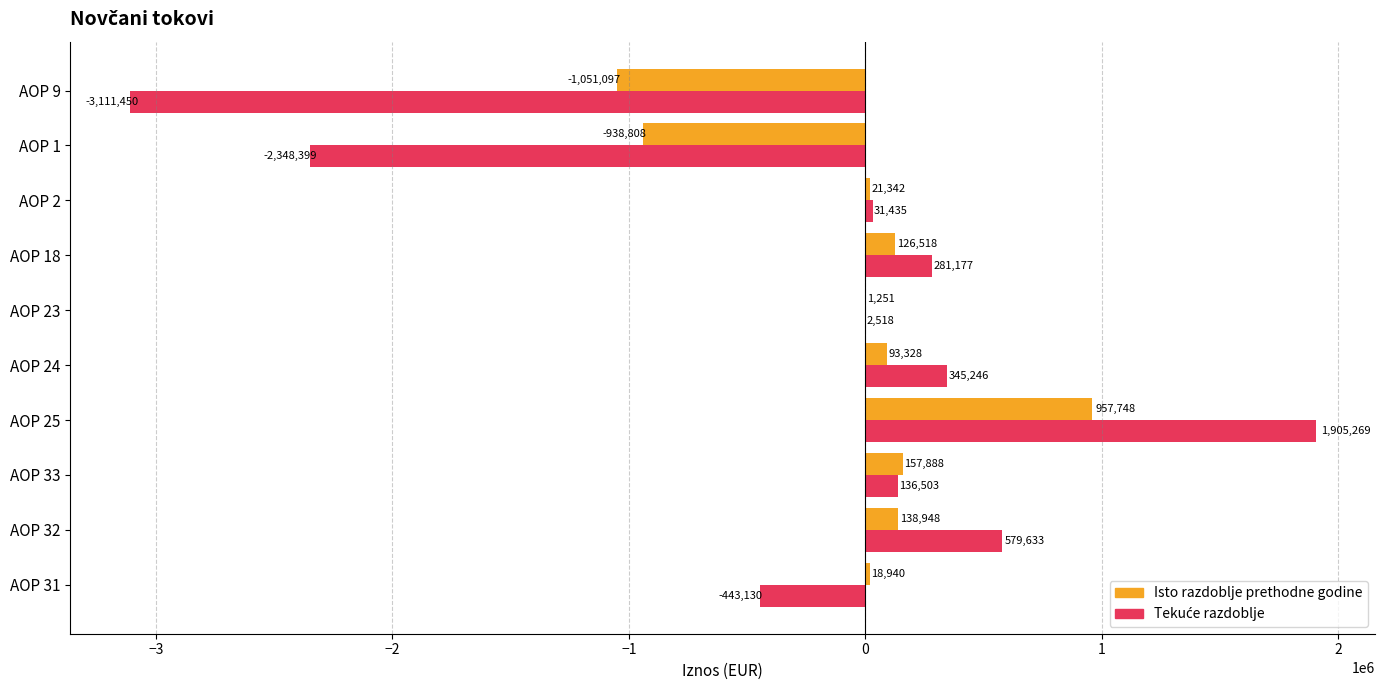

Where is Isto razdoblje prethodne godine nearest to the value -46674?

AOP 23